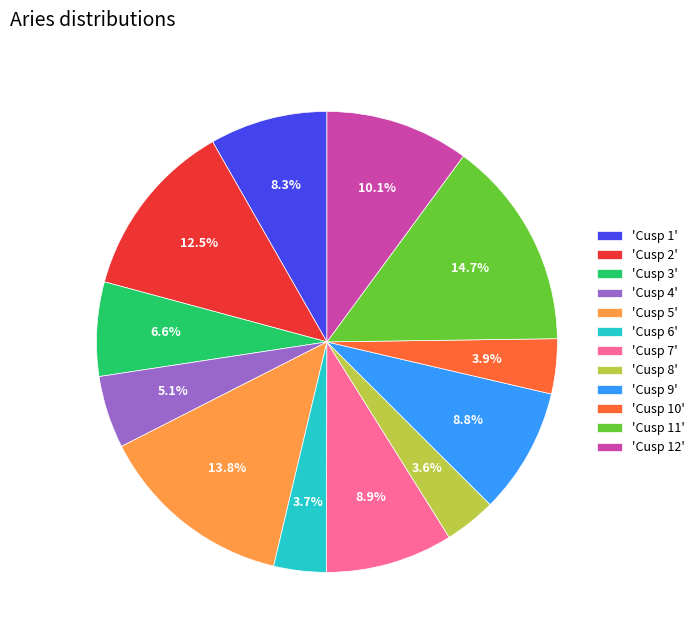

How many slices are in this pie chart?

12